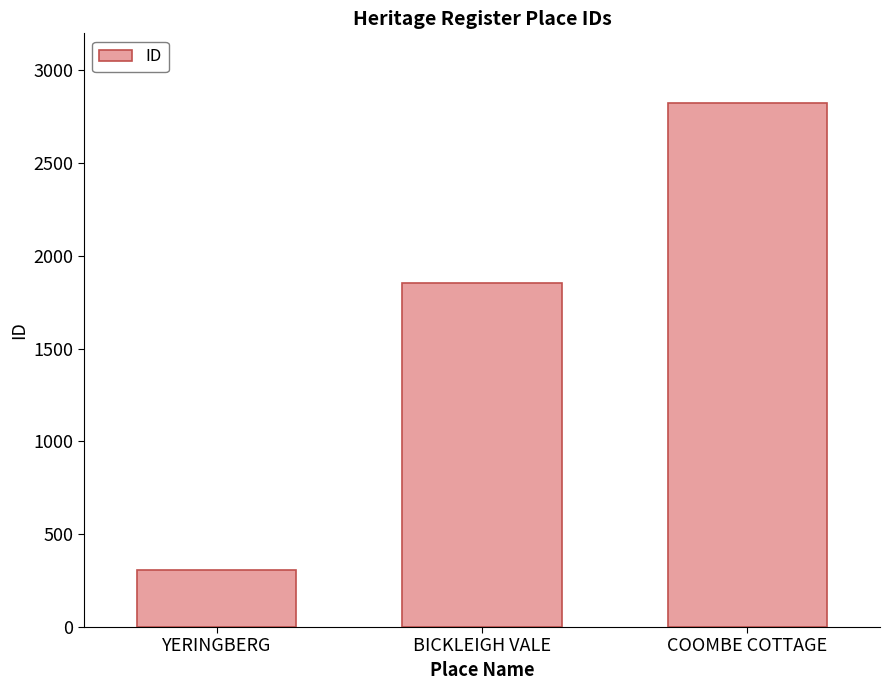

What is the value of the 1st bar from the left?

309